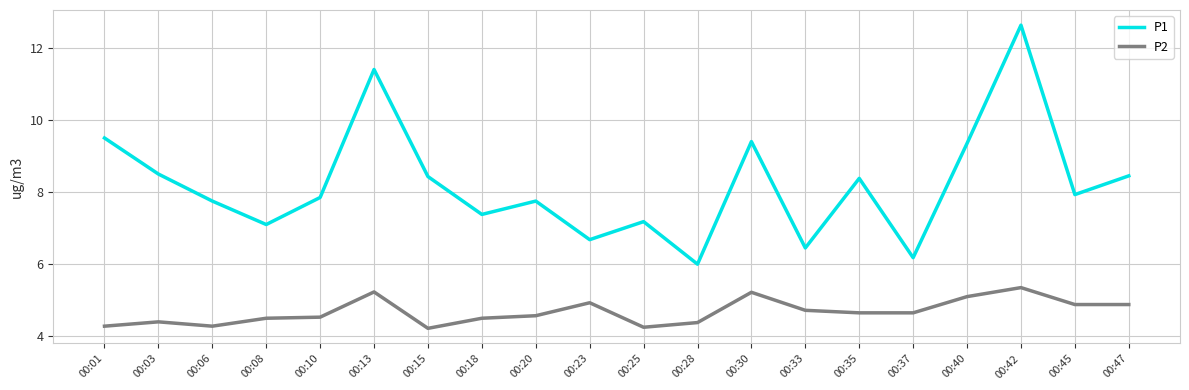

Is it true that P2 equals 1.6 at 00:10?

False